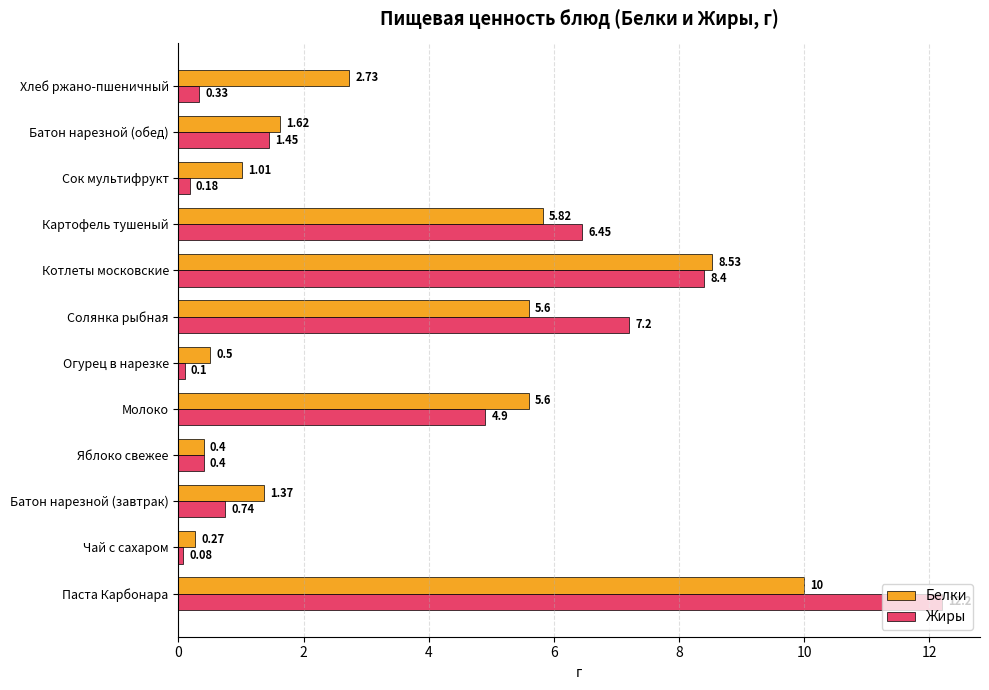

Which series changed the most between Батон нарезной (завтрак) and Яблоко свежее?

Белки